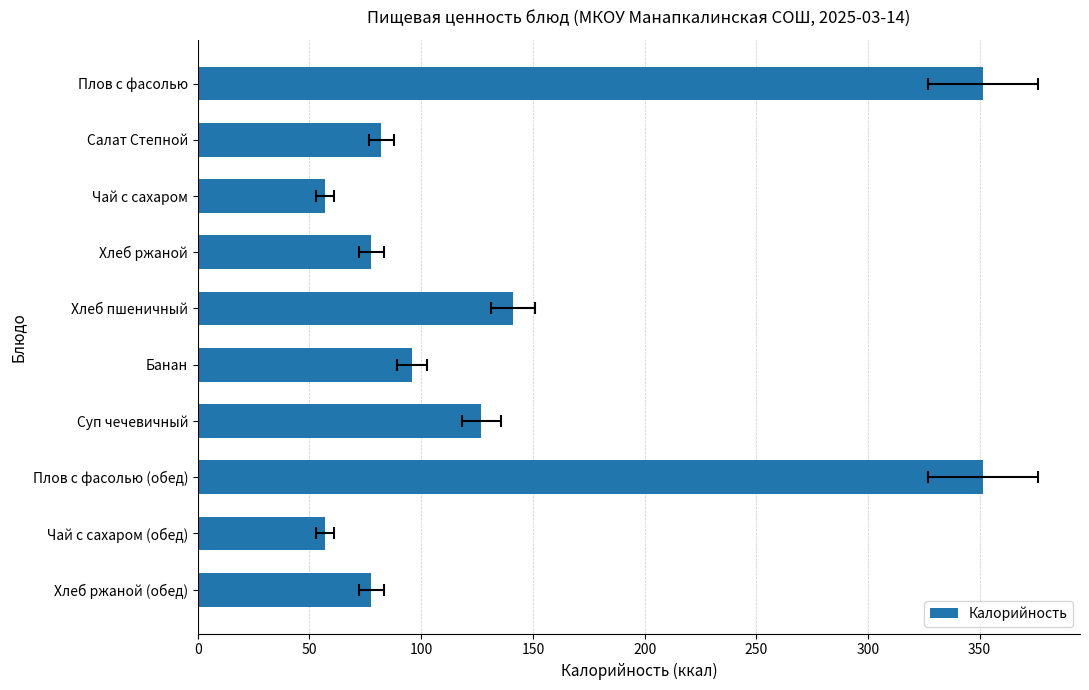

What is the change in value from Хлеб ржаной to Суп чечевичный?

+49.3